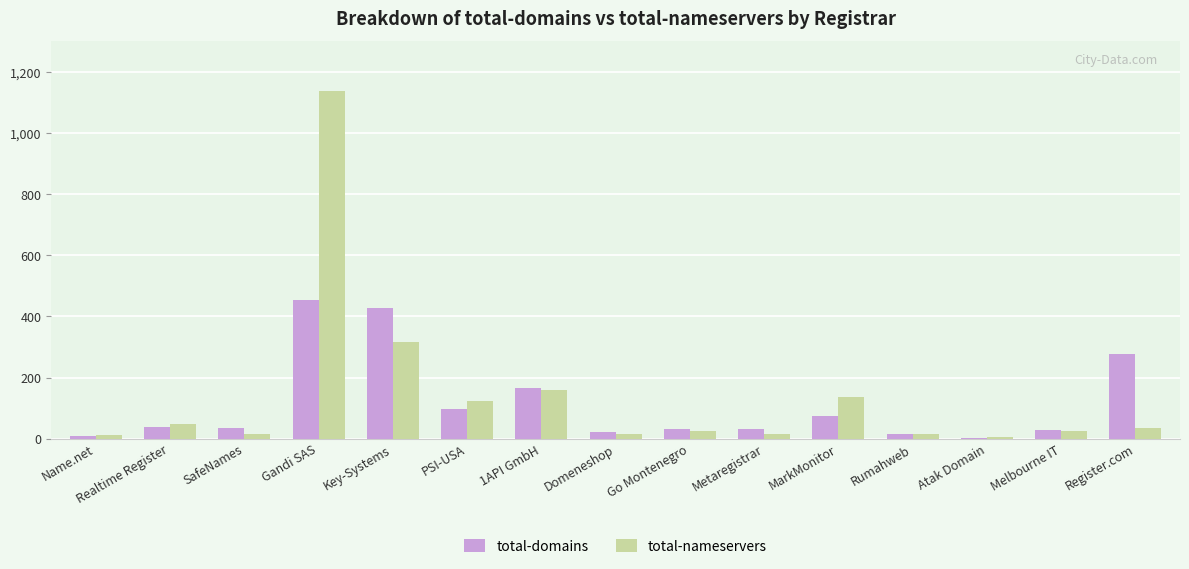

At which label does total-nameservers reach its peak?

Gandi SAS